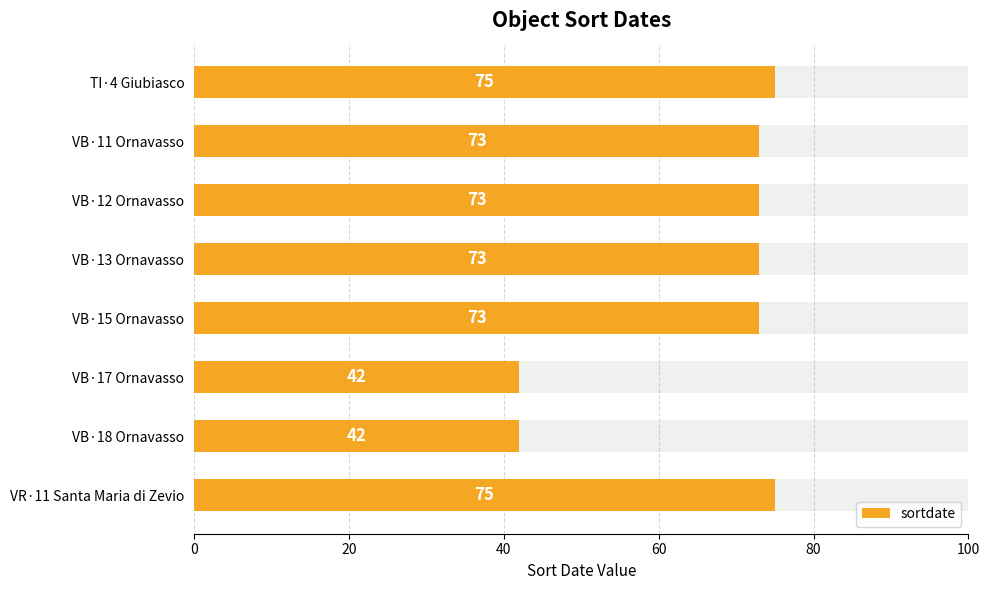

What is the approximate value at TI·4 Giubiasco?

75